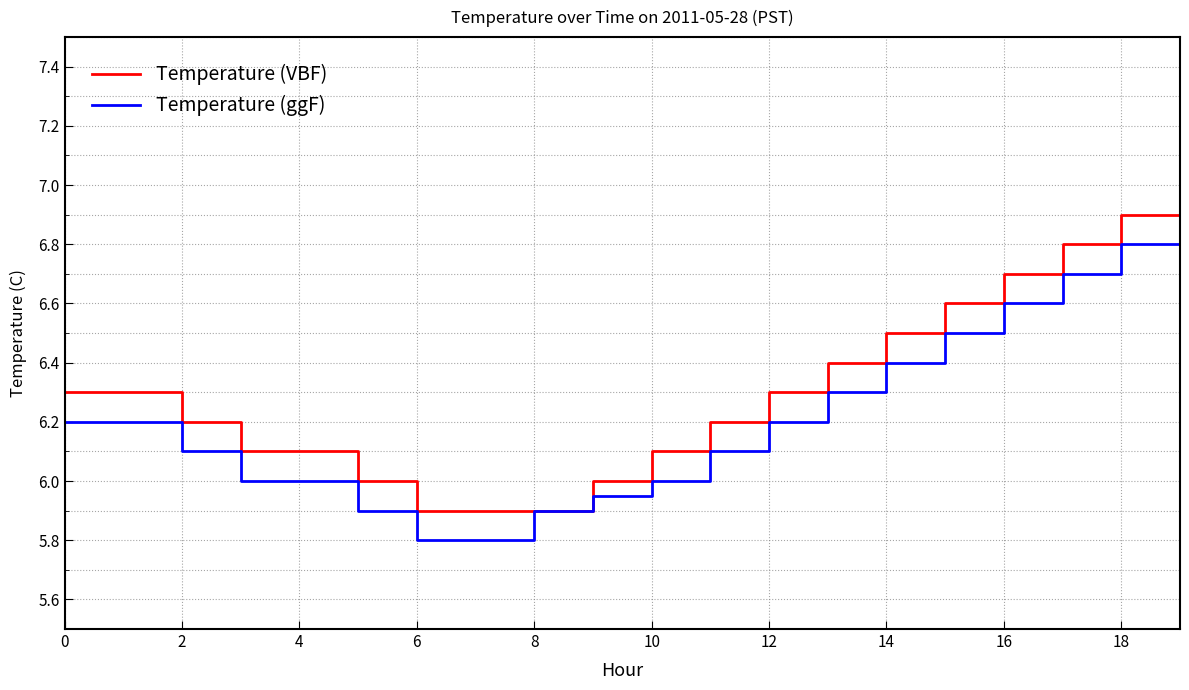

True or false: Temperature (VBF) has more than 2 points higher than both neighbors.

False